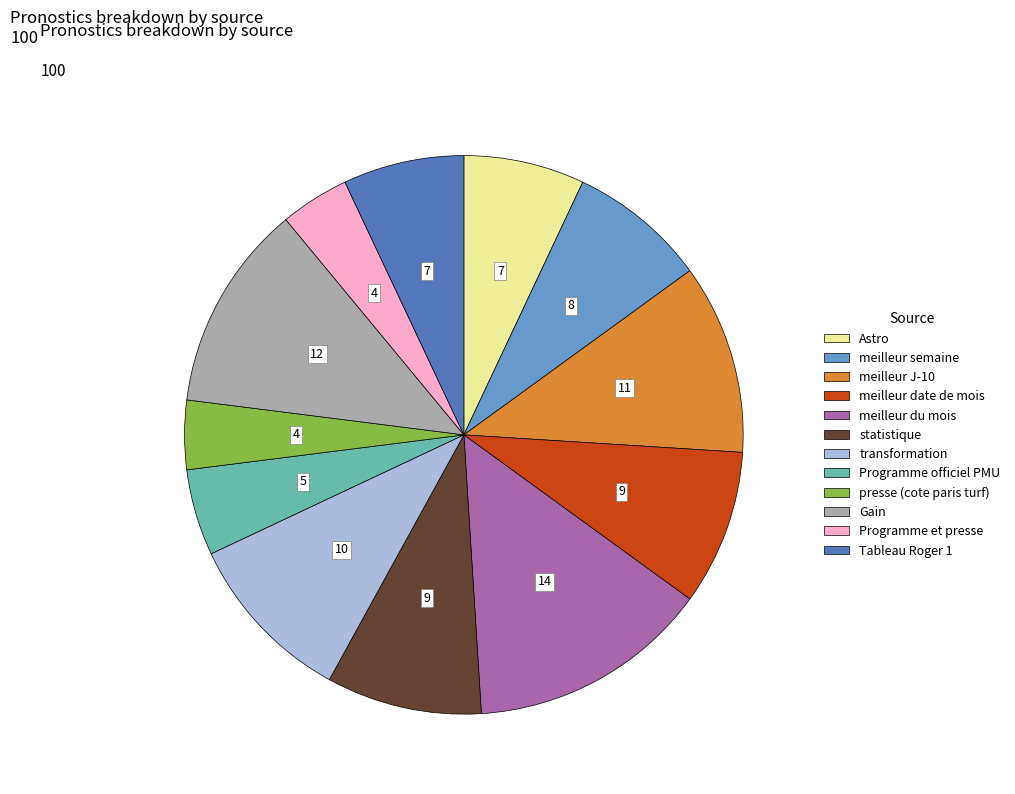

Is there any slice that represents more than half of the pie?

No